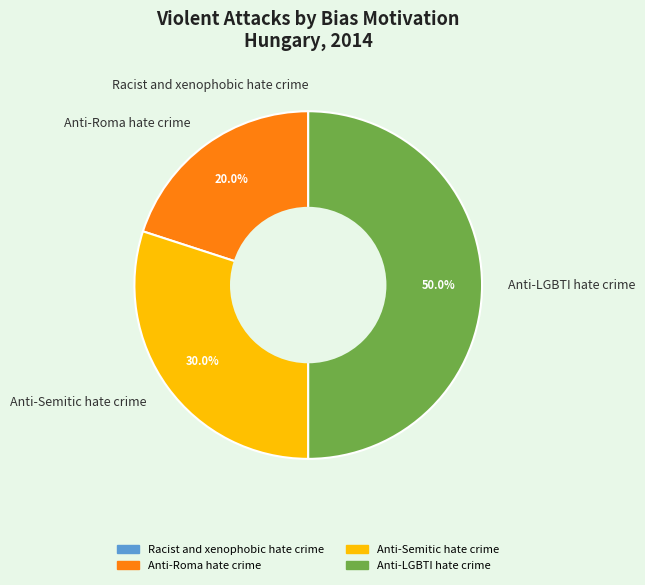

Is Anti-Roma hate crime the majority of the pie?

No